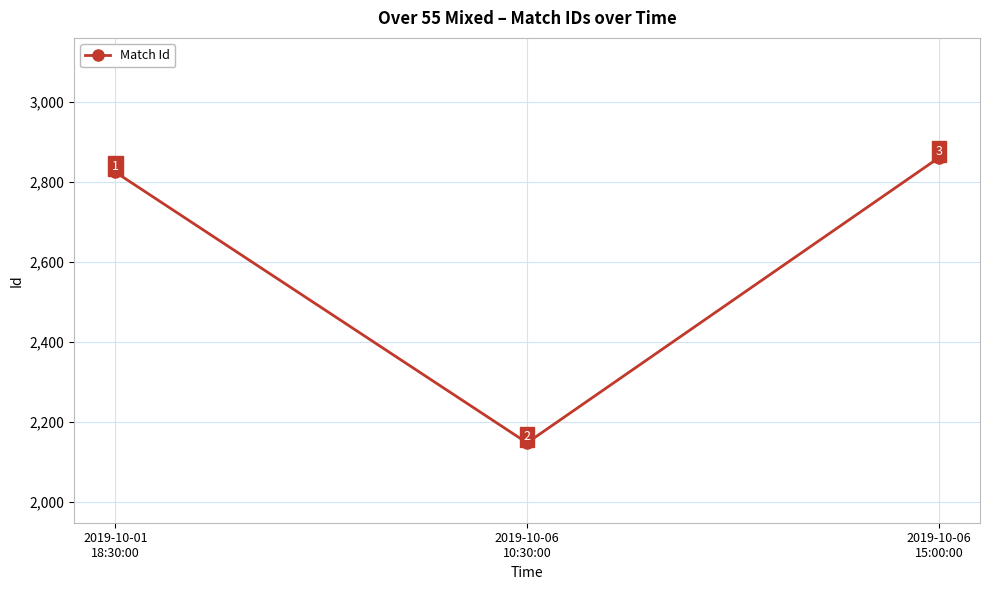

What position from the left is 2019-10-06
10:30:00?

2